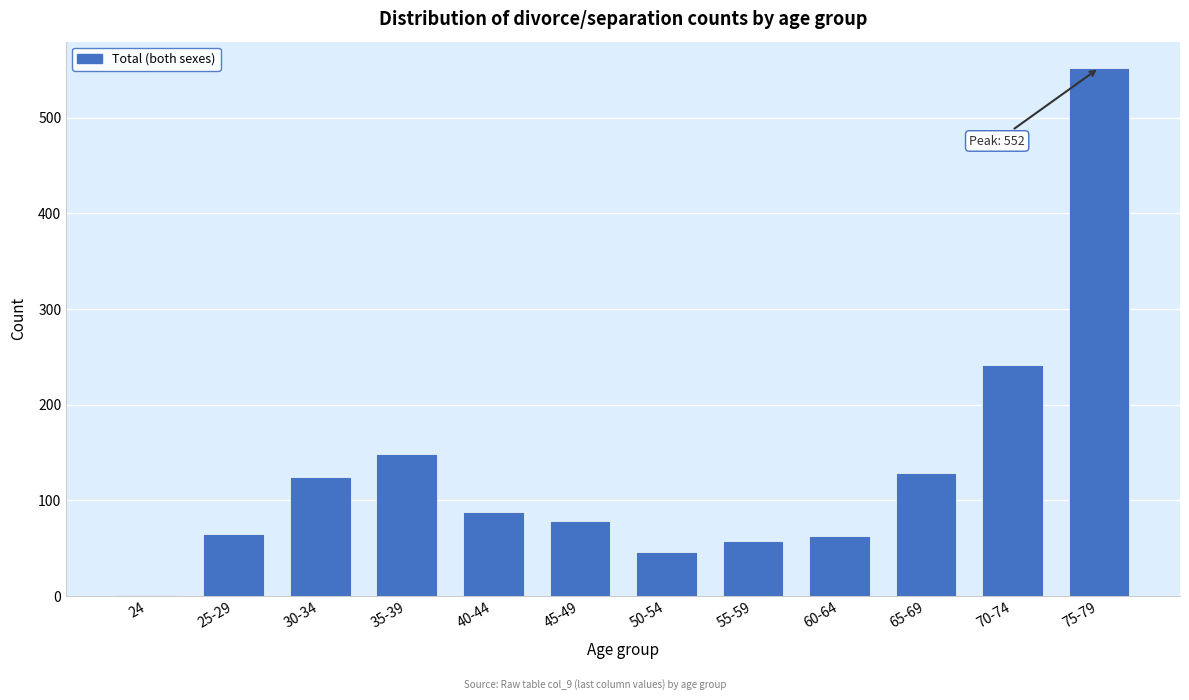

What is the ratio of the value at 30-34 to the value at 45-49?

1.6